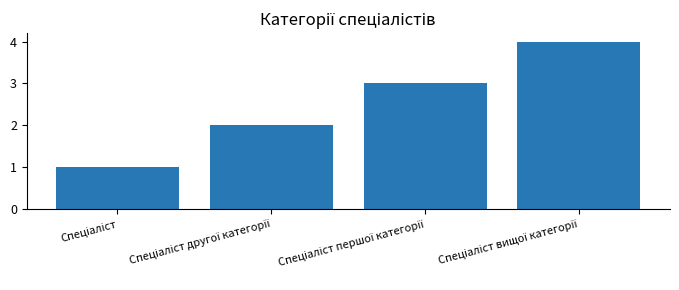

What is the difference between the maximum and minimum values?

3